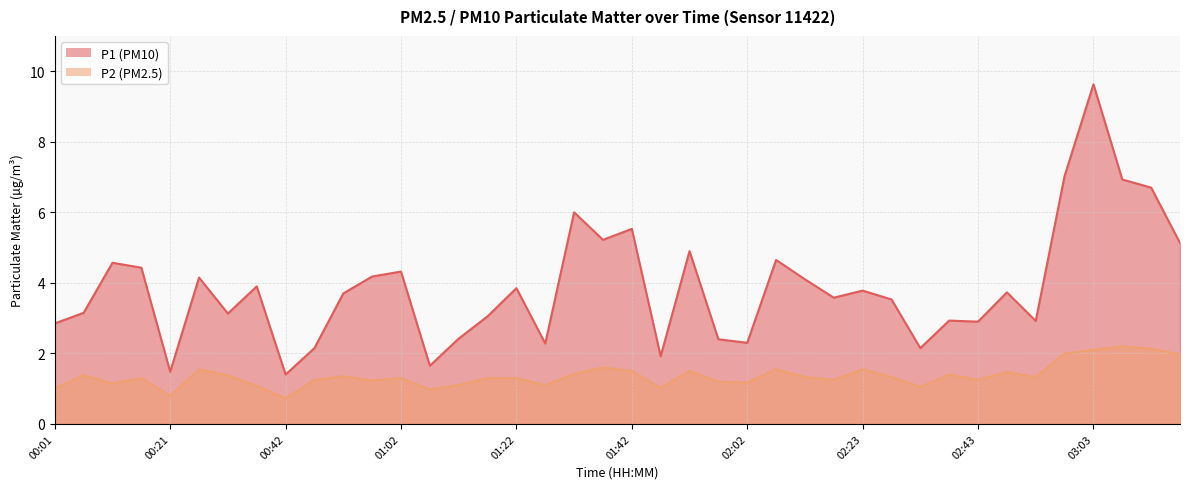

Does the chart have visible grid lines?

Yes